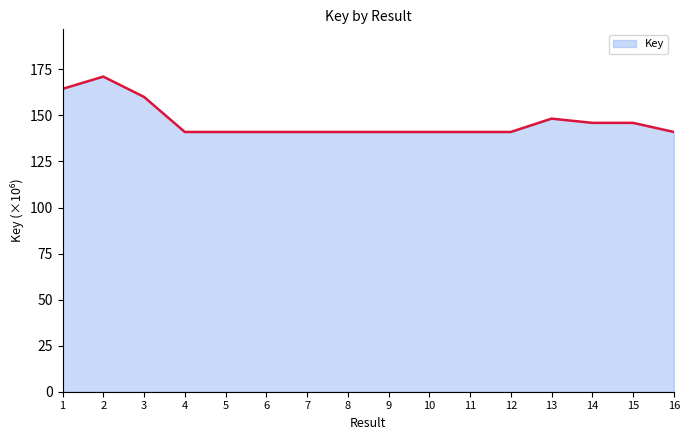

True or false: the data shows 141.0 at 6.

True